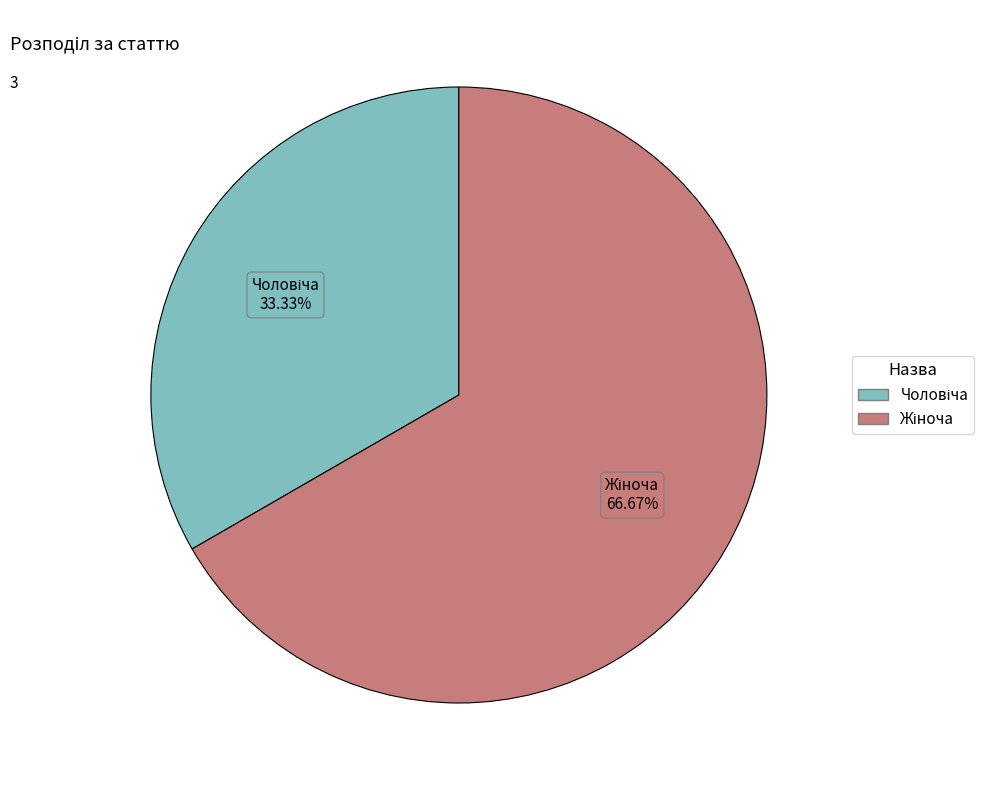

Is there a majority slice in this chart?

Yes